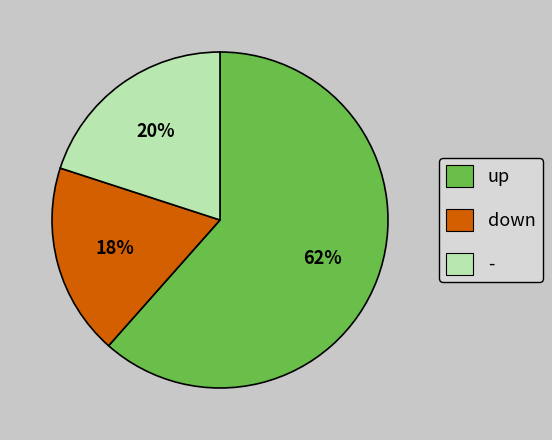

How many segments does this pie chart have?

3